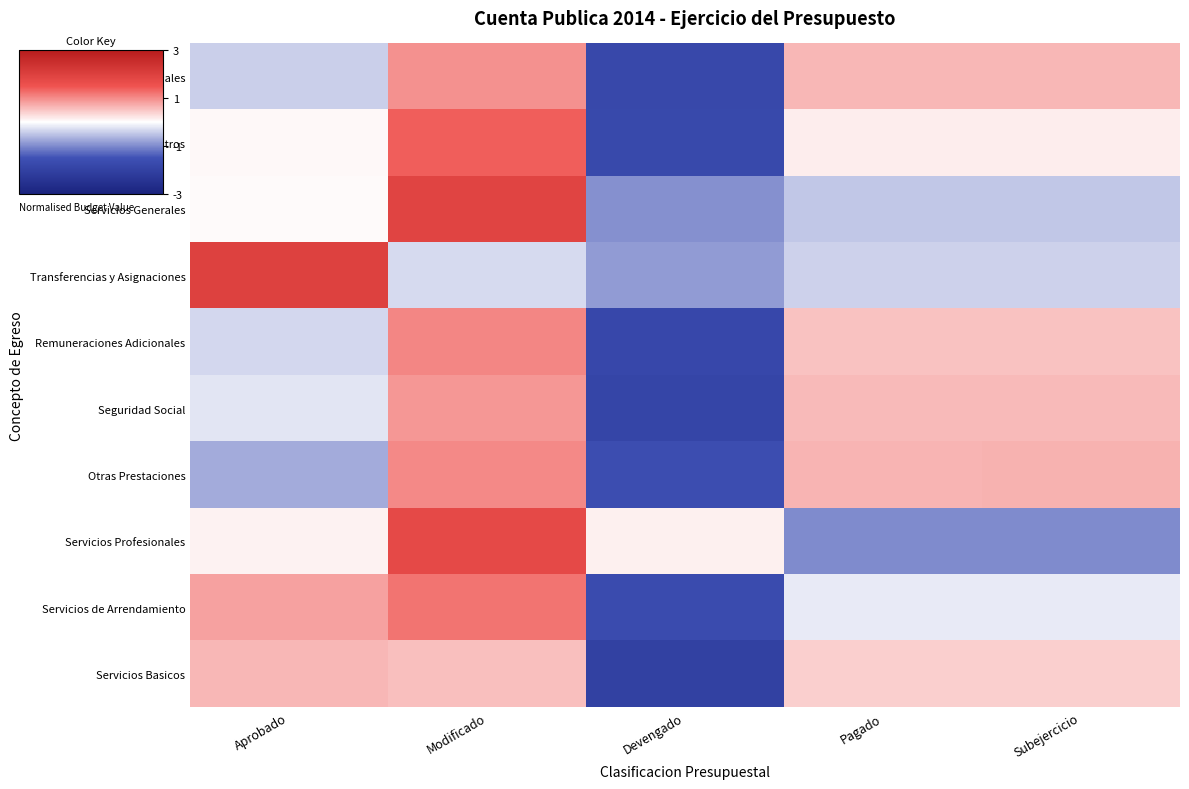

What is the difference between the highest and lowest values at Modificado?

2.2